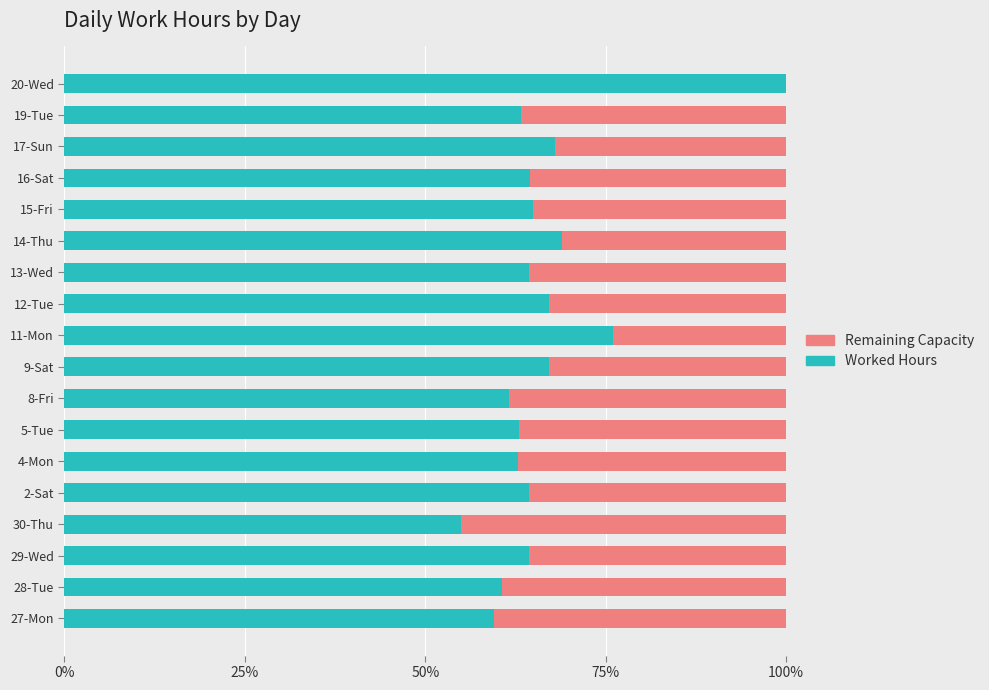

Is it true that Worked Hours equals 64.4 at 29-Wed?

True